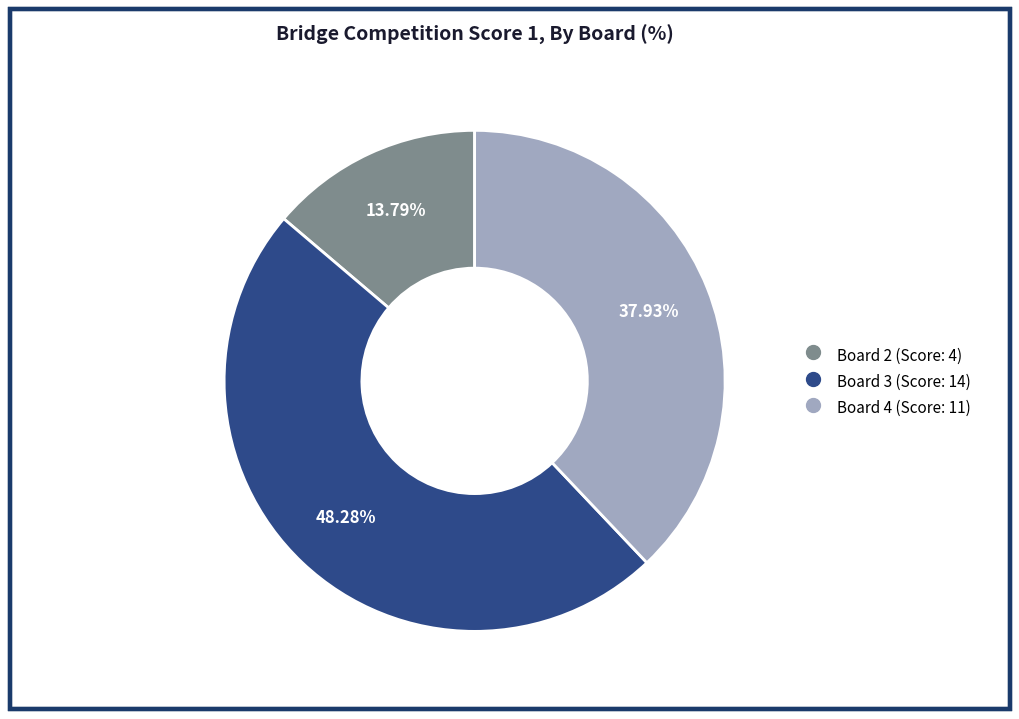

Does any single category account for the majority?

No